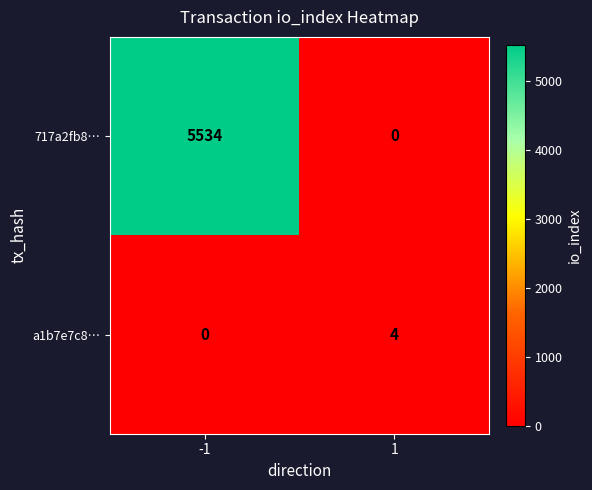

Which series has the widest spread of values?

717a2fb8…